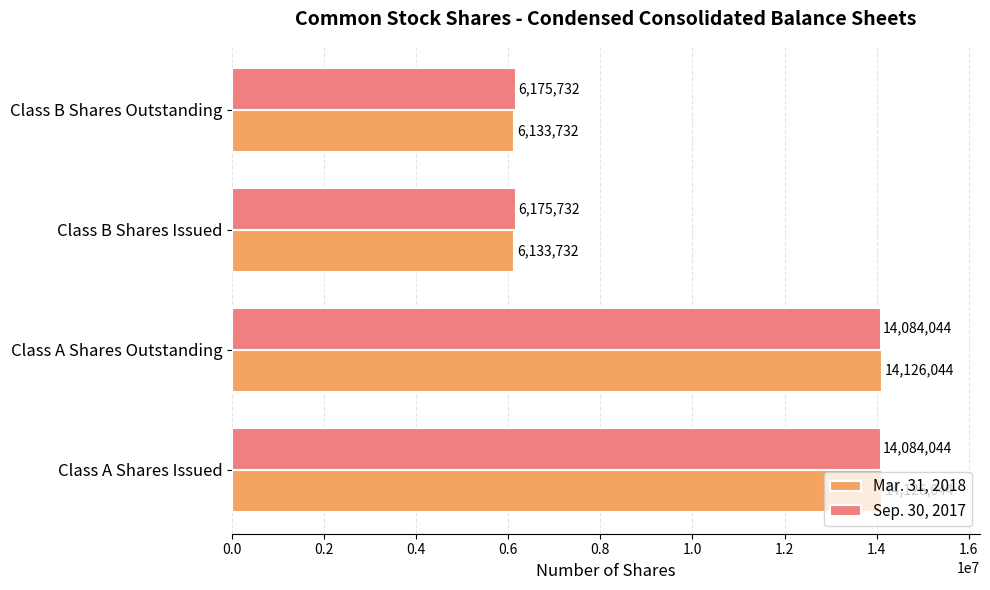

Rank the series at Class B Shares Issued from highest to lowest value.

Sep. 30, 2017, Mar. 31, 2018